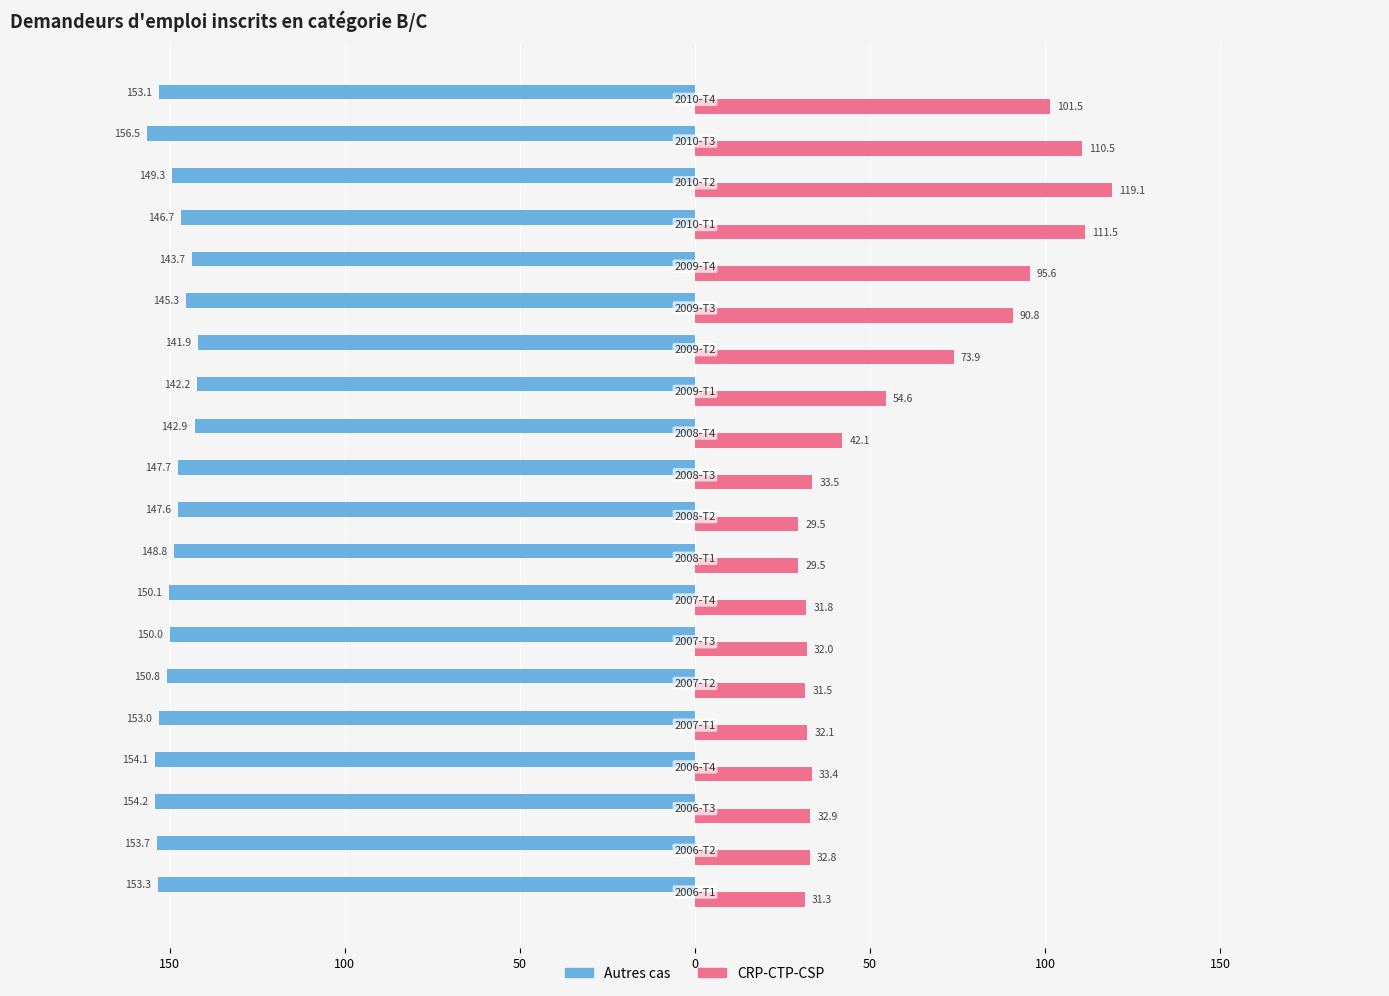

What are all the series names shown in the legend?

Autres cas, CRP-CTP-CSP